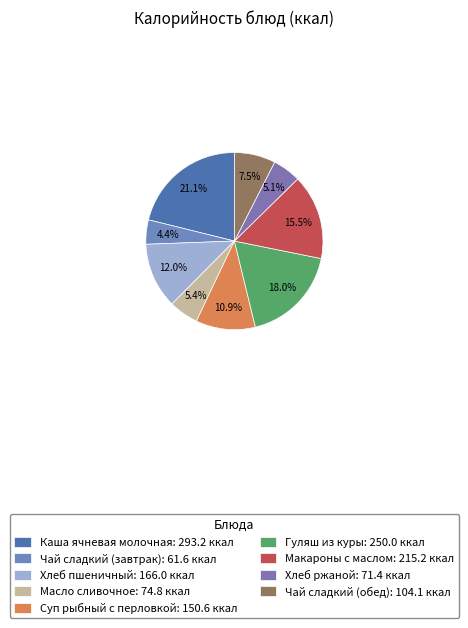

What is the ratio of the value at Чай сладкий (завтрак) to the value at Суп рыбный с перловкой?

0.4